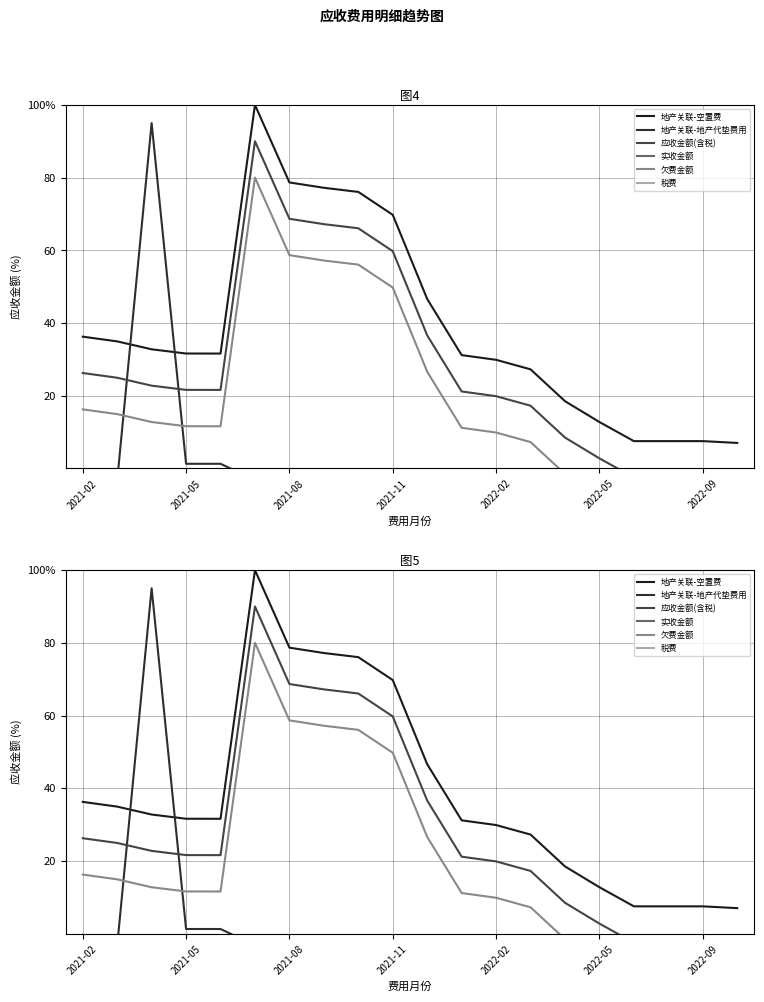

Which series has the largest range (max minus min)?

地产关联-地产代垫费用